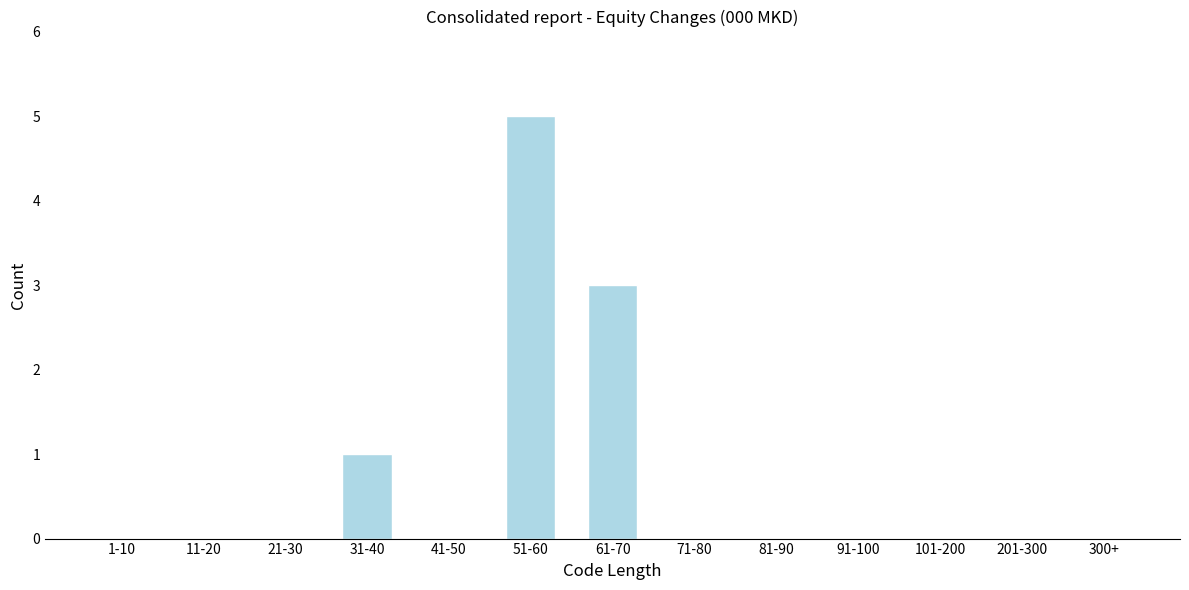

Reading left to right, list all the values displayed in this chart.

1-10=0	11-20=0	21-30=0	31-40=1	41-50=0	51-60=5	61-70=3	71-80=0	81-90=0	91-100=0	101-200=0	201-300=0	300+=0